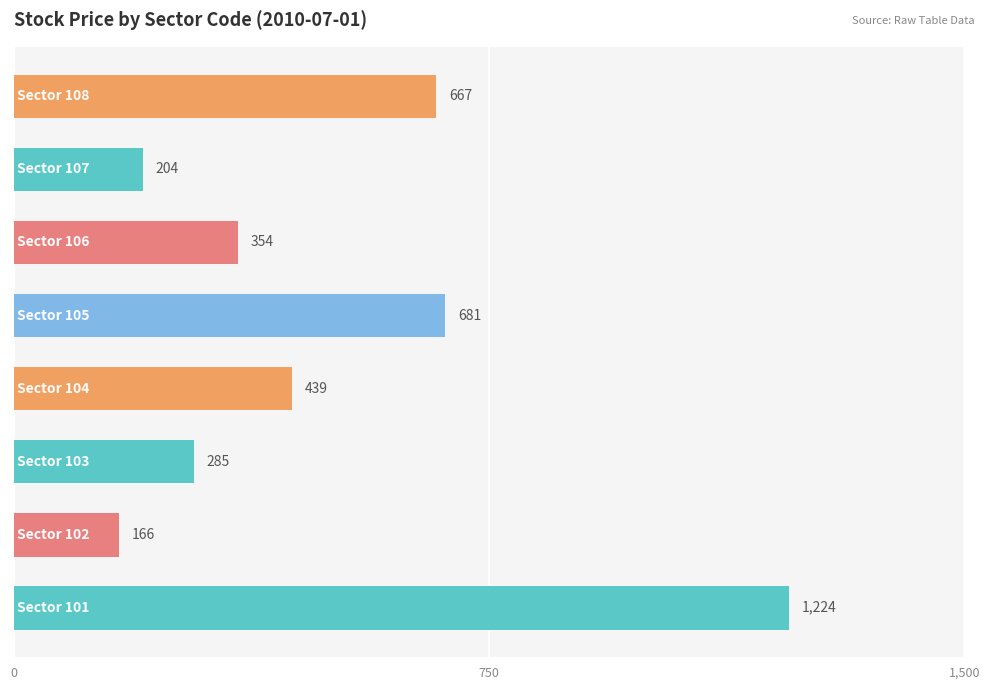

What is the greatest value displayed?

1224